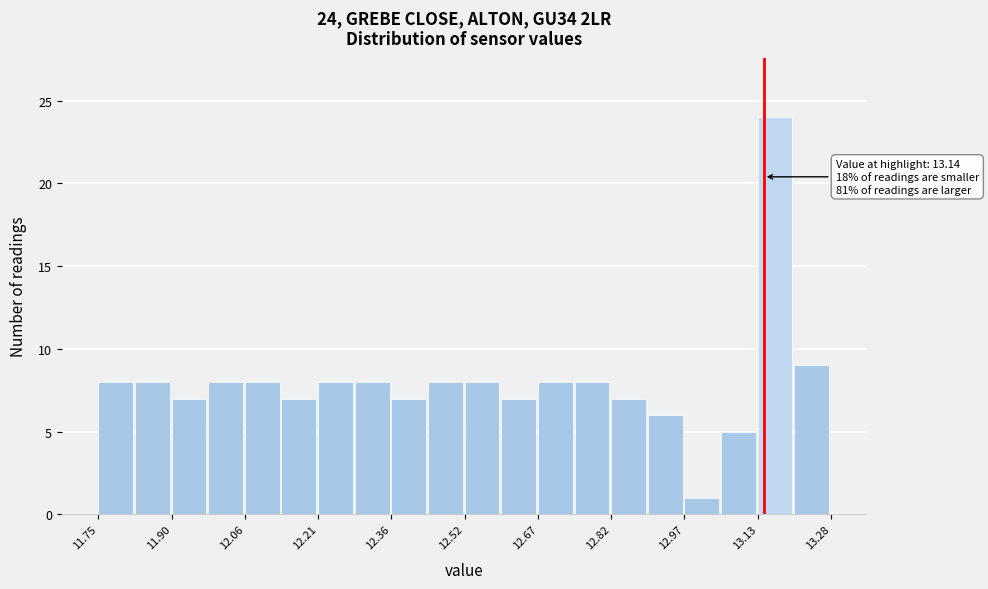

Around what value on the x-axis is the tallest bar? Give the approximate position of its centre, as read against the axis.

13.16